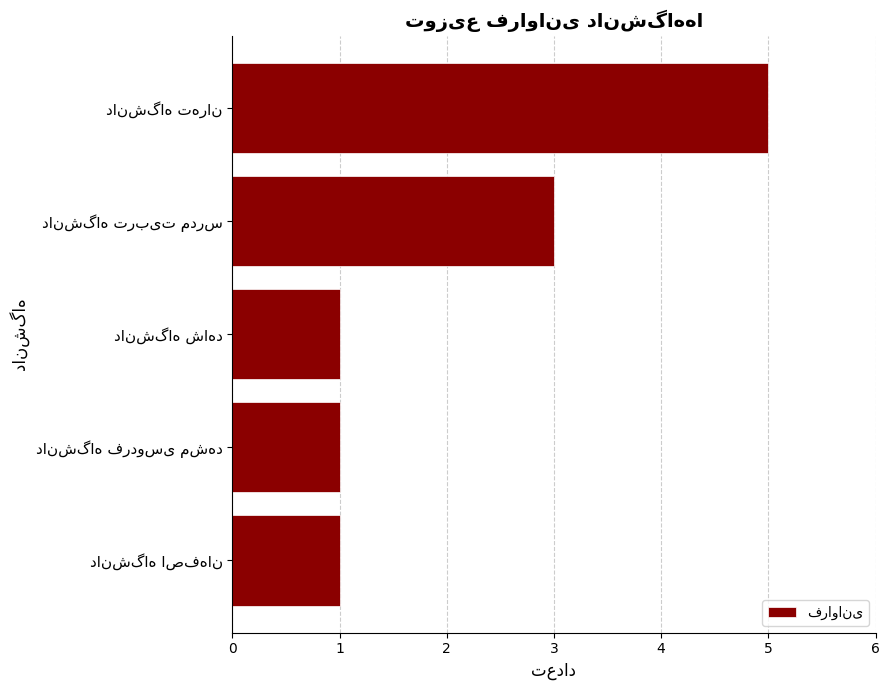

Reading top to bottom, list all the values displayed in this chart.

5	3	1	1	1